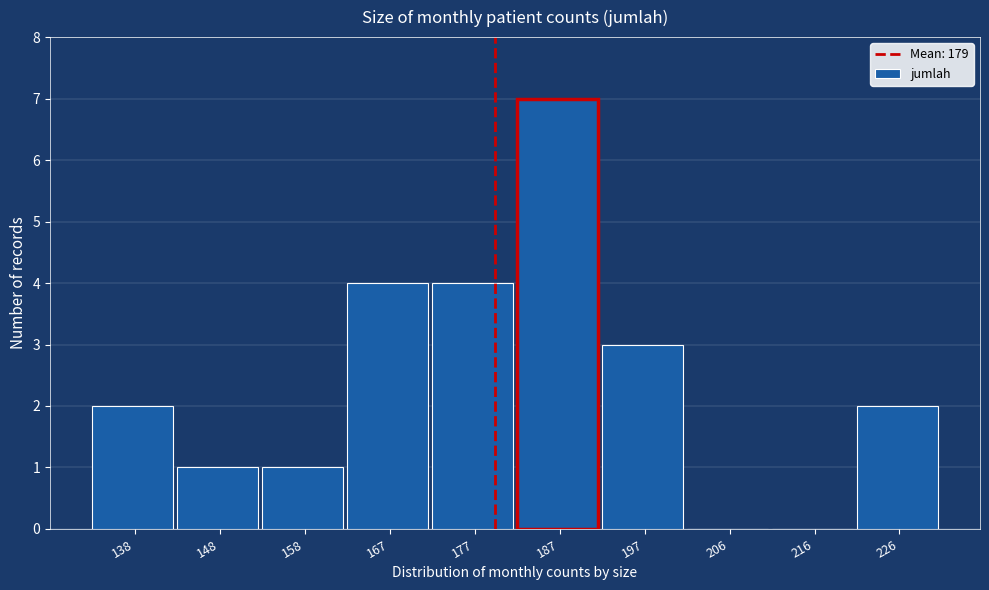

What is the height of the bar covering 162.4 to 172.2 on the x-axis? Neither the bar edges nor the heights are printed on the chart, so give them approximately, as read against the axes.

4